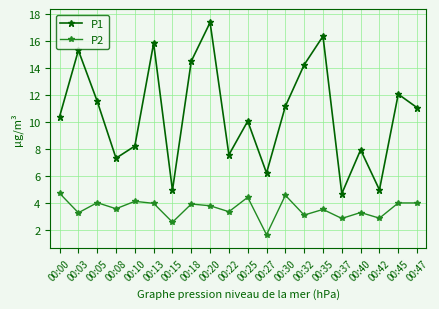

What is the value of the P2 point at the 9th from the left?

3.8